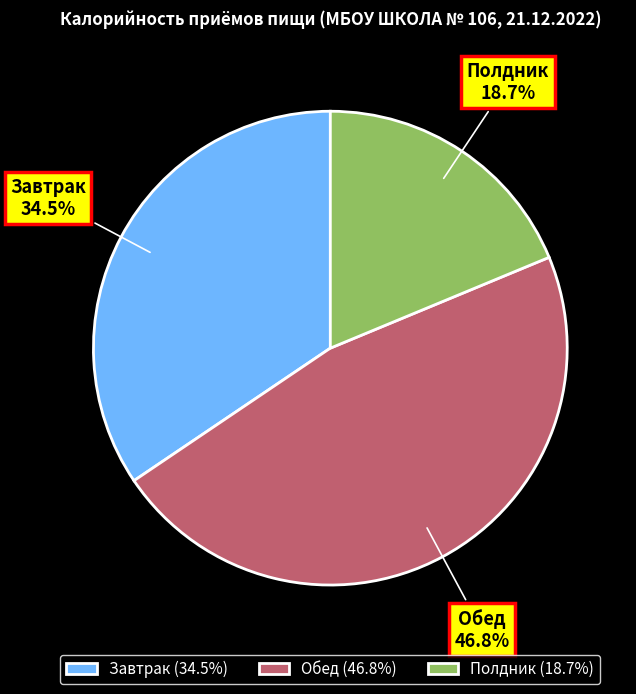

The Полдник slice represents 27% of the pie. True or false?

False